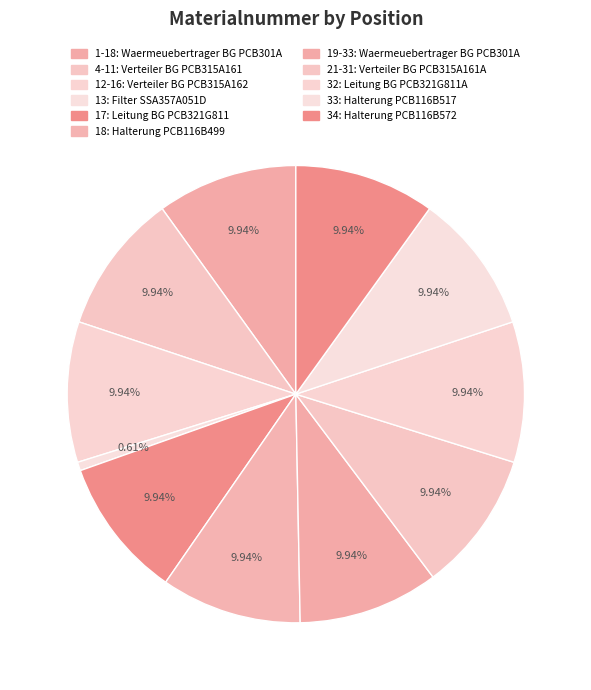

To the nearest percent, what portion does 4-11 represent?

10%